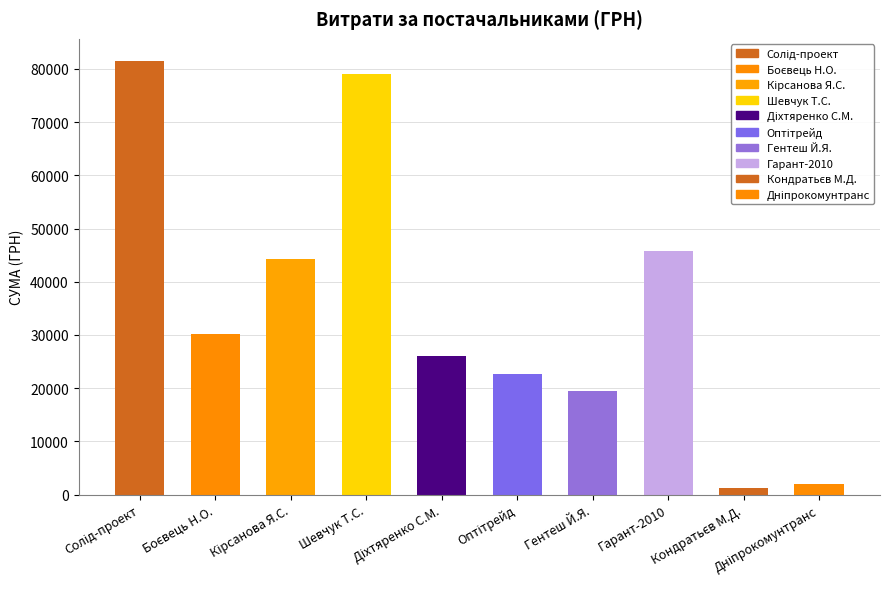

What is the difference between the maximum and minimum values?

80391.2